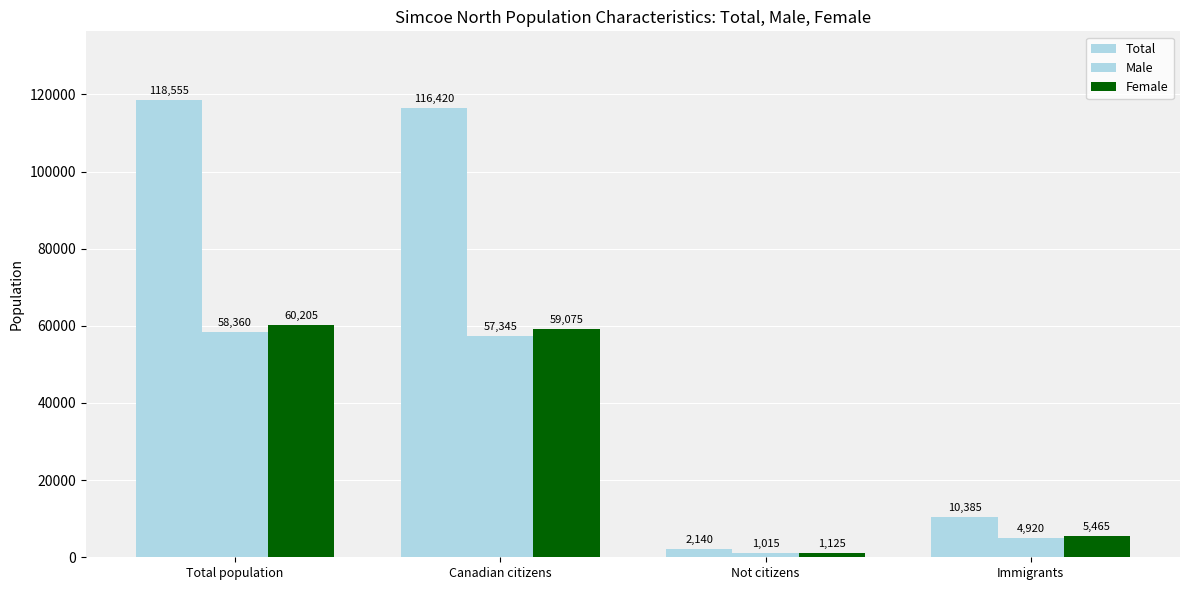

Does the chart contain any negative values?

No